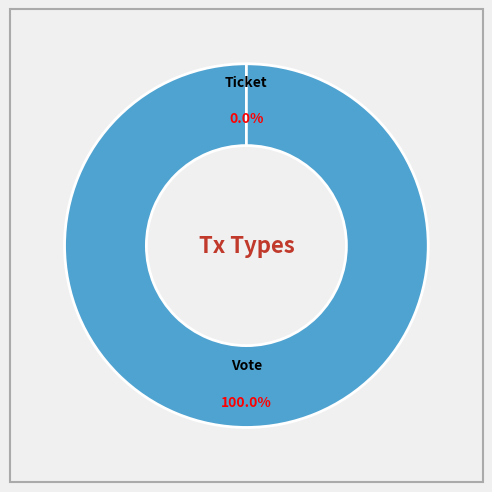

What percentage is the Vote slice, to the nearest percent?

100%